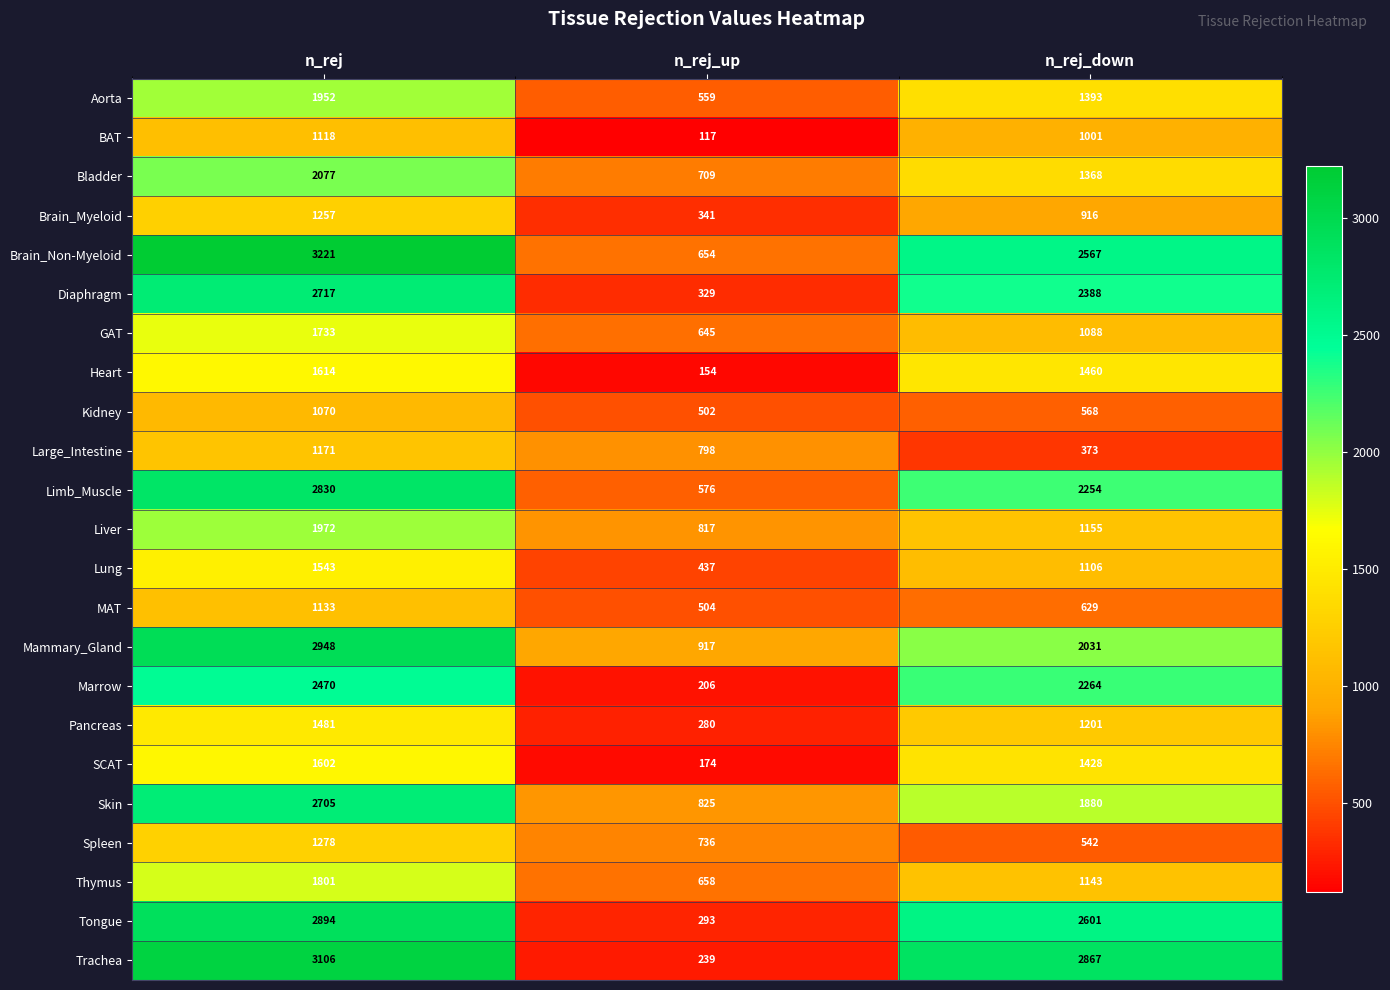

How many data points does each series have?

3